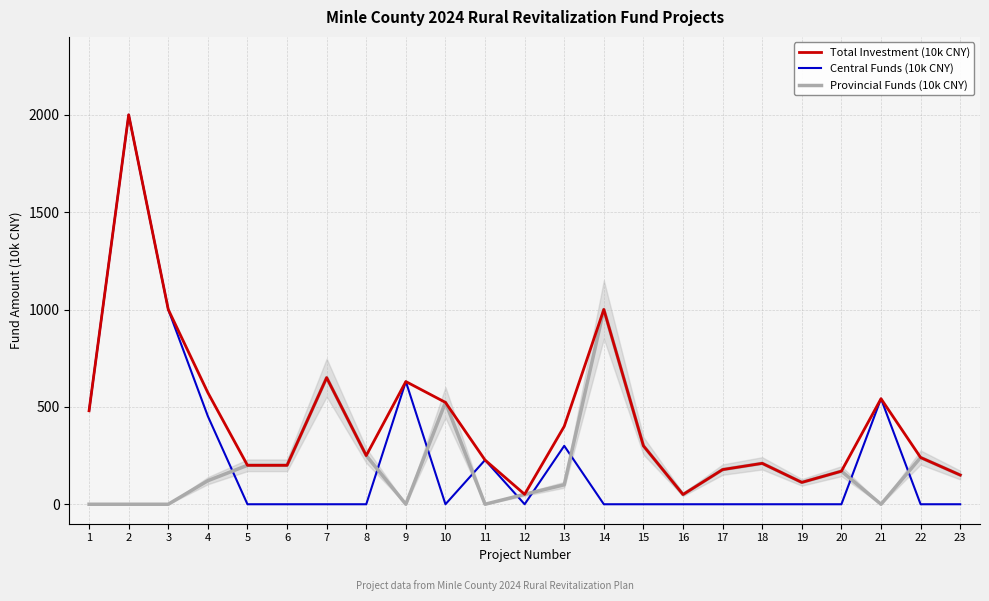

Is the value of Provincial Funds (10k CNY) at 14 greater than the value of Total Investment (10k CNY) at 9?

Yes